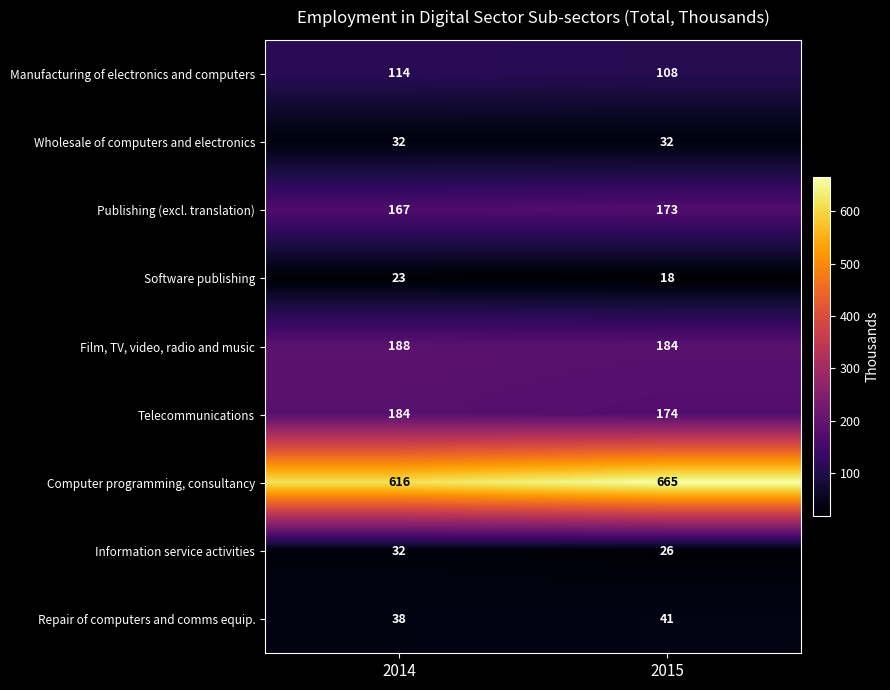

At which category is the sum across all series the highest?

2015